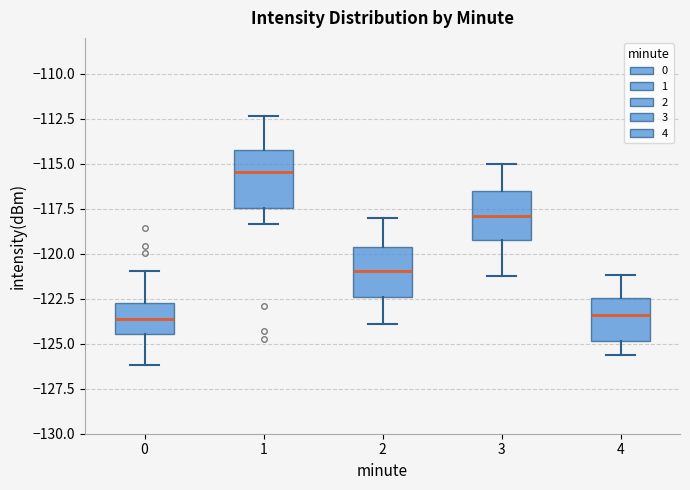

Reading left to right, read every box against the y-axis: the position of its median line, the range the box covers, and the ends of its whiskers. The values are not printed on the chart, so give them approximately, as read against the axis.

0: median -123.5, box -124.5 to -122.5, whiskers -126.0 to -121.0
1: median -115.5, box -117.5 to -114.0, whiskers -118.5 to -112.5
2: median -121.0, box -122.5 to -119.5, whiskers -124.0 to -118.0
3: median -118.0, box -119.0 to -116.5, whiskers -121.0 to -115.0
4: median -123.5, box -125.0 to -122.5, whiskers -125.5 to -121.0